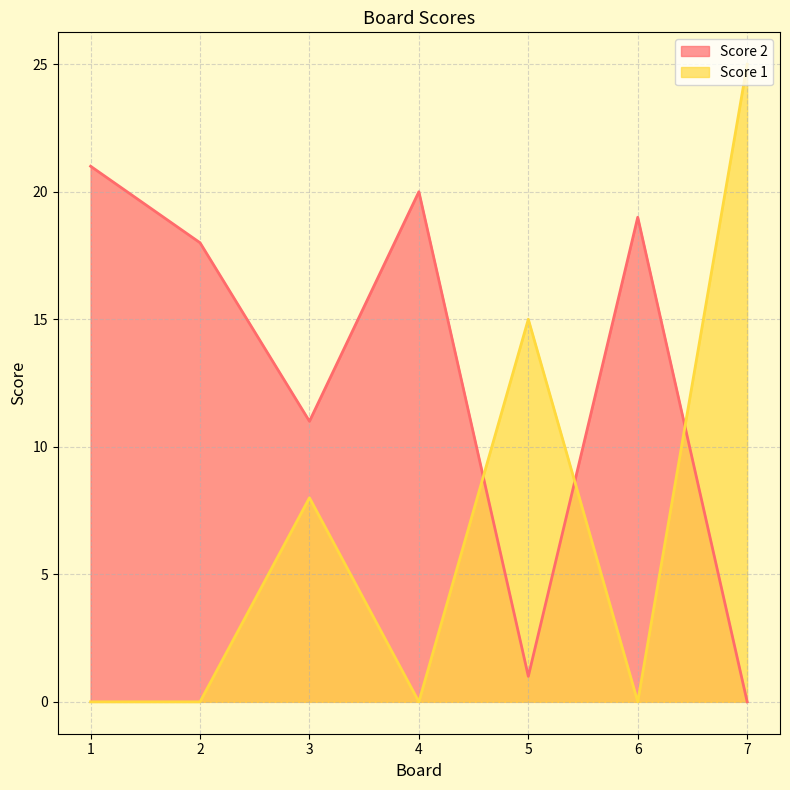

Which series changed the most between 4 and 7?

Score 1